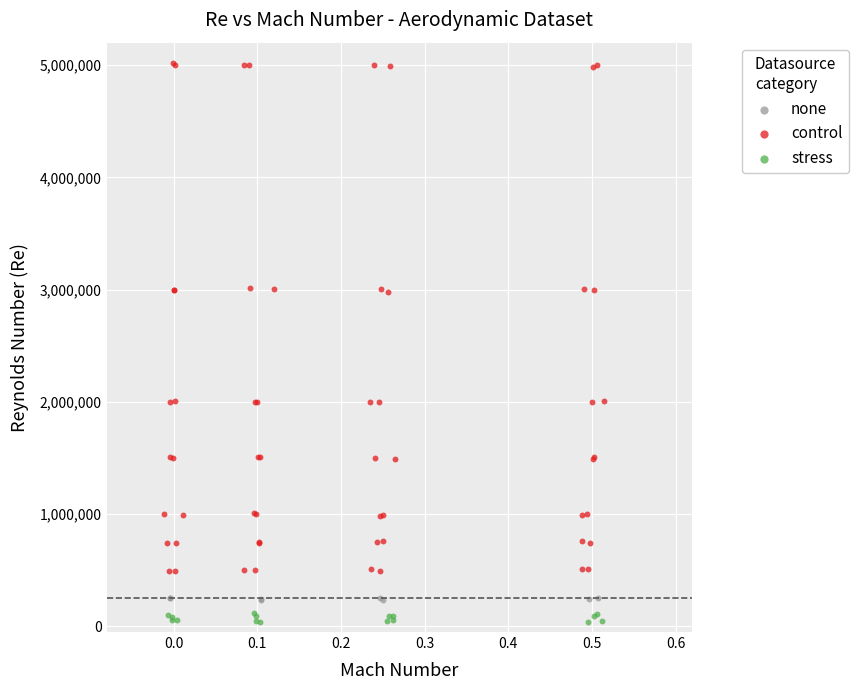

Which series reaches the minimum Y coordinate?

stress